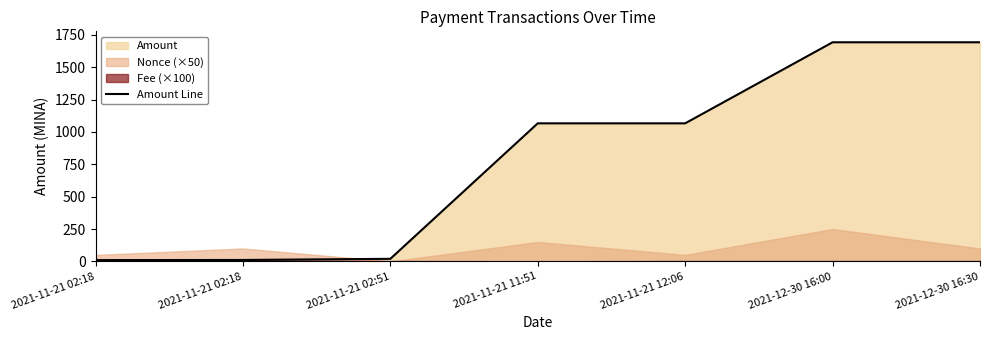

What is the ratio of the value at 2021-11-21 02:51 to the value at 2021-11-21 02:18?

2.0